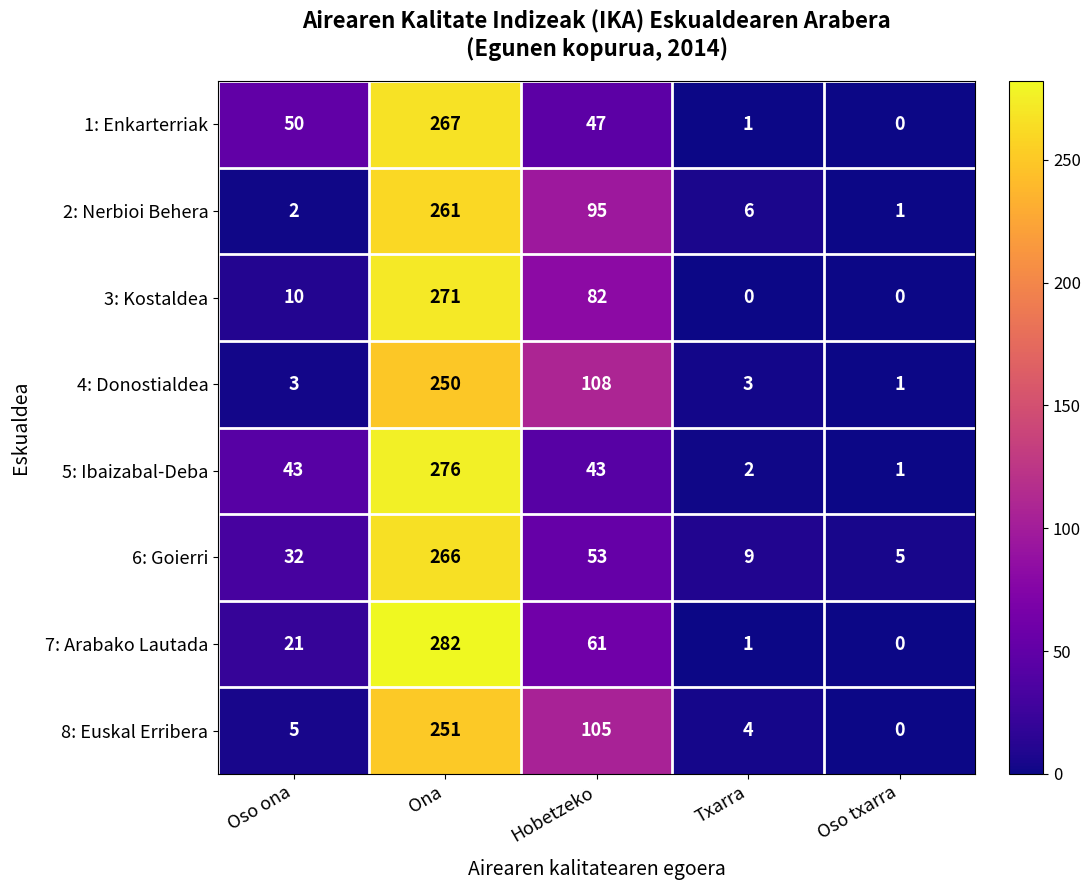

What is the maximum value shown in the chart?

282